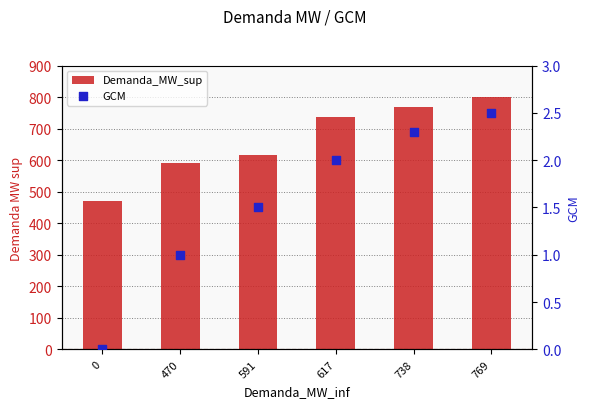

Which series contains the highest Y value?

Demanda_MW_sup